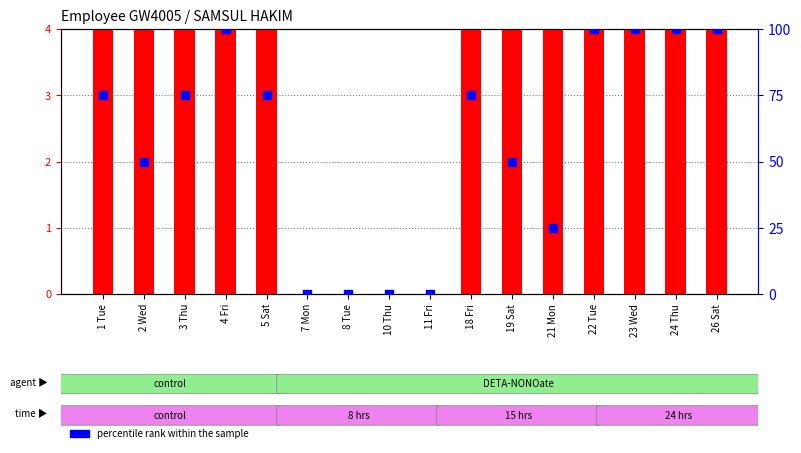

Which series contains the highest Y value?

percentile rank within the sample